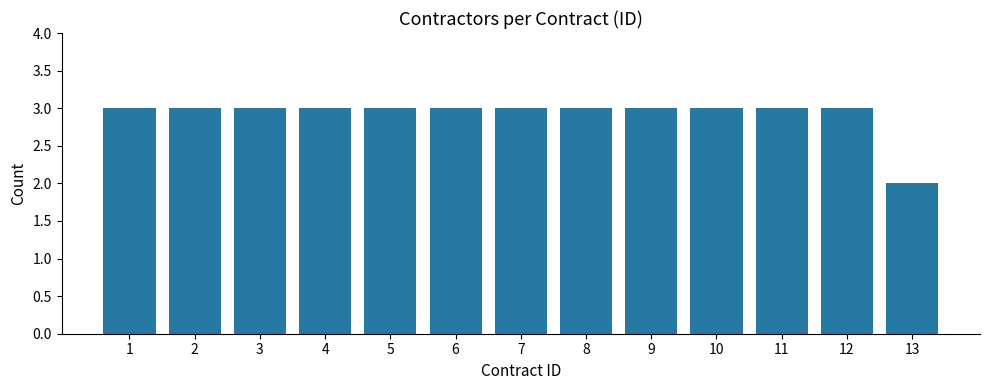

Reading left to right, transcribe all the data shown in this chart.

3	3	3	3	3	3	3	3	3	3	3	3	2